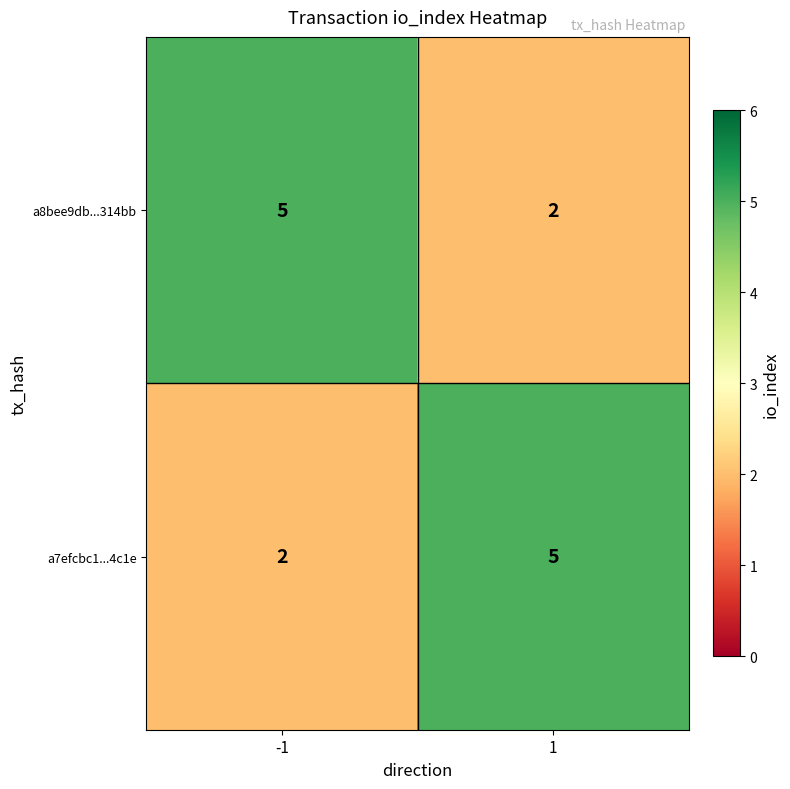

List the labels in order of a7efcbc1...4c1e value, largest first.

1, -1